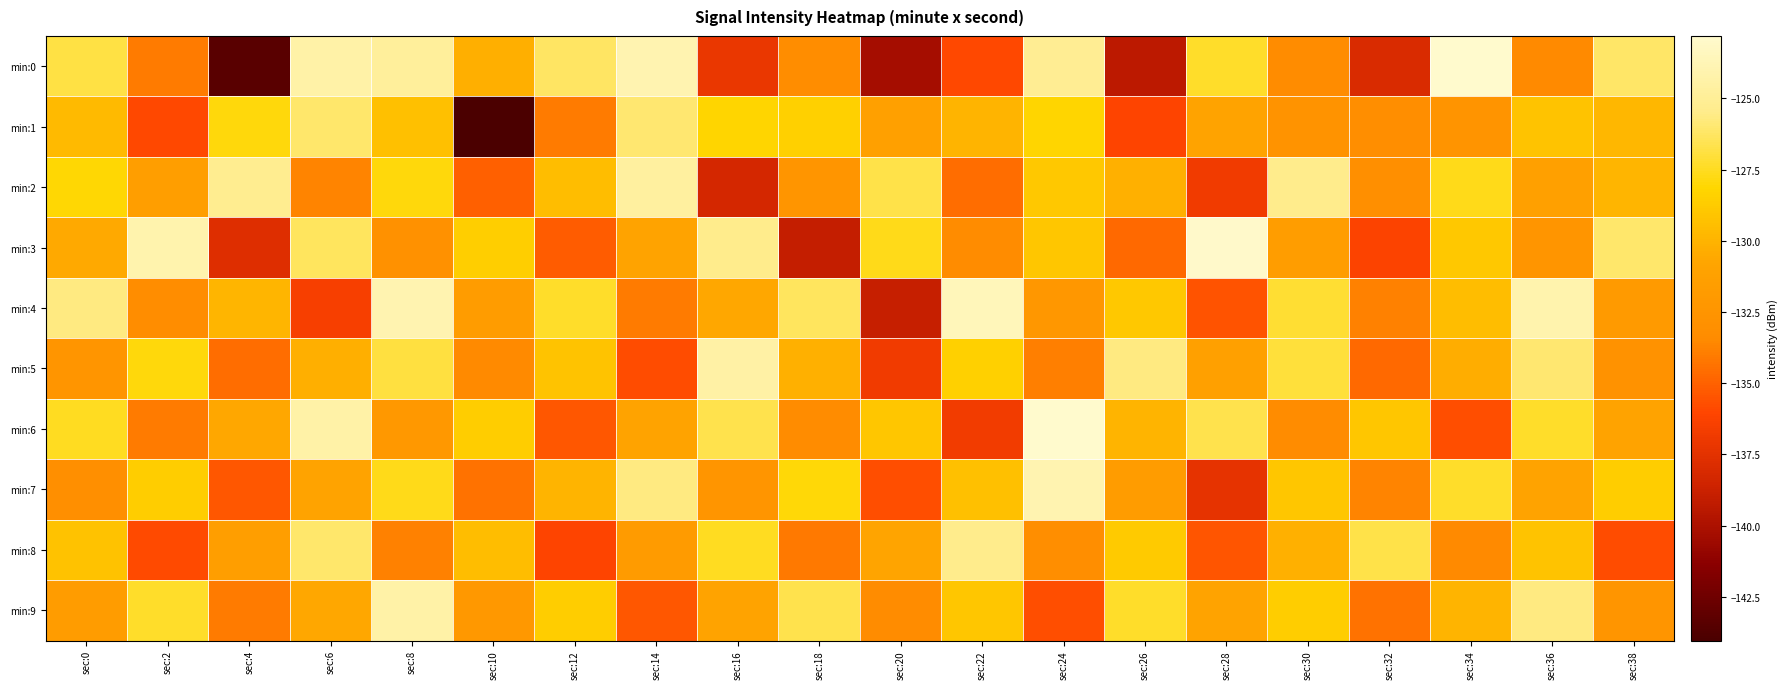

Which series has the largest total across all categories?

min:6